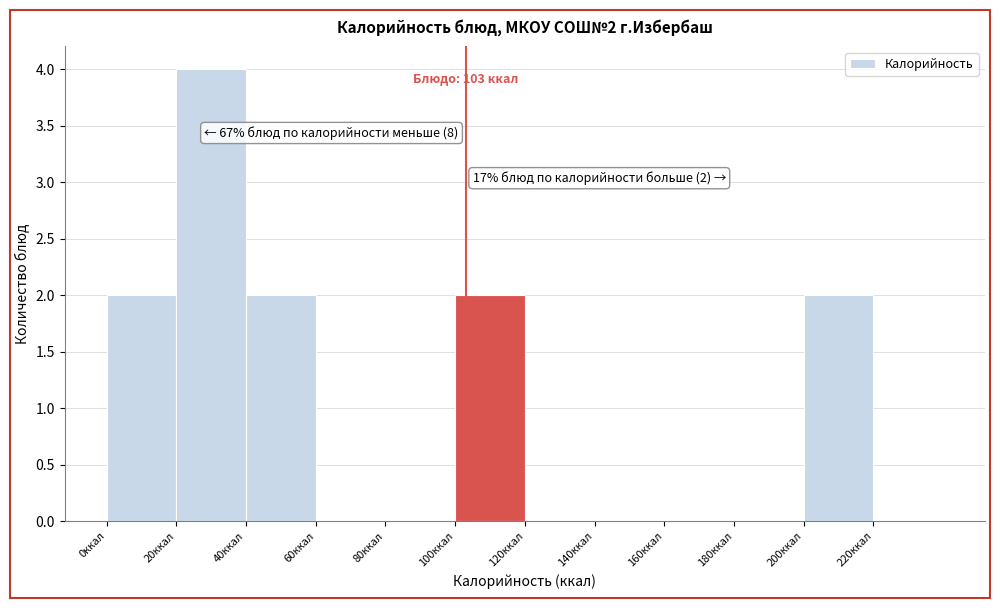

Over which range of the x-axis is the bar tallest?

20 to 40